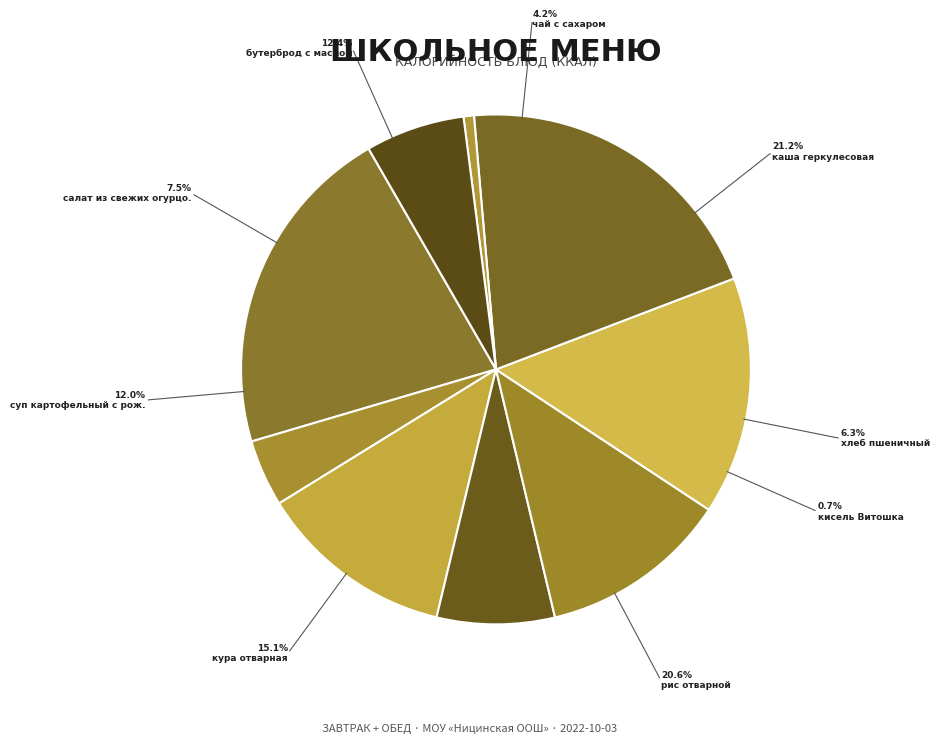

How many segments does this pie chart have?

9